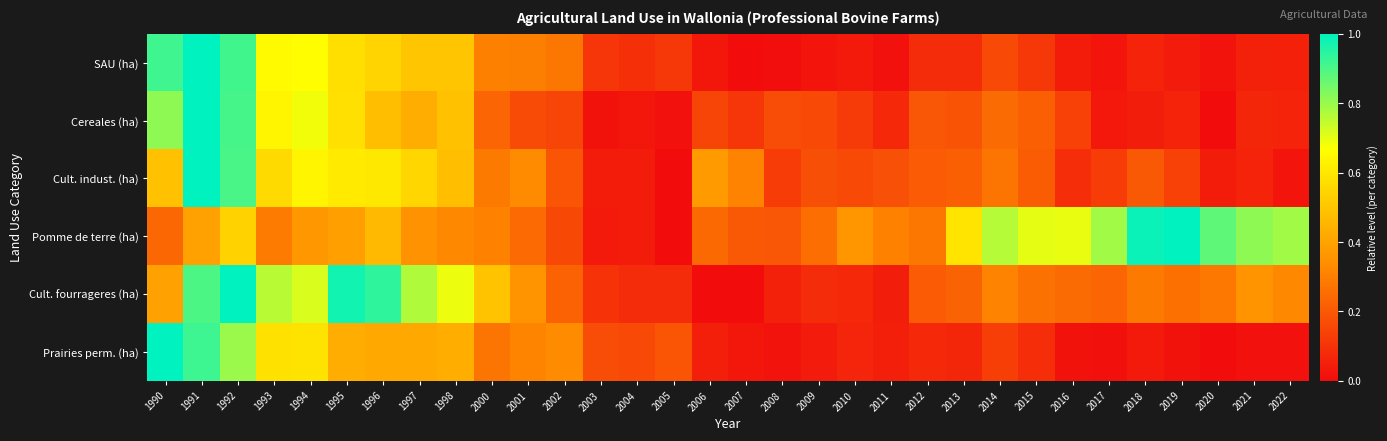

Rank the series by their maximum value, from highest to lowest.

SAU (ha), Cereales (ha), Cult. indust. (ha), Pomme de terre (ha), Cult. fourrageres (ha), Prairies perm. (ha)